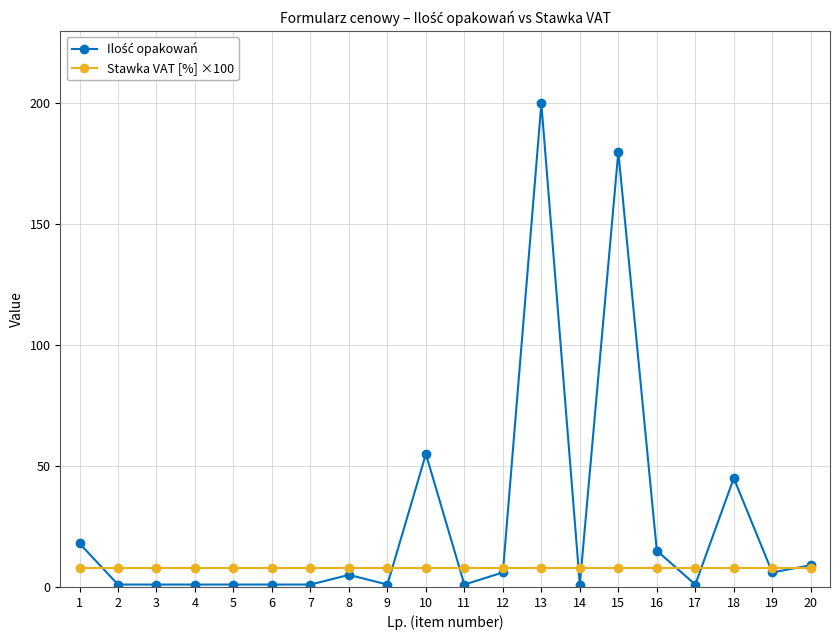

At which category is the sum across all series the highest?

13